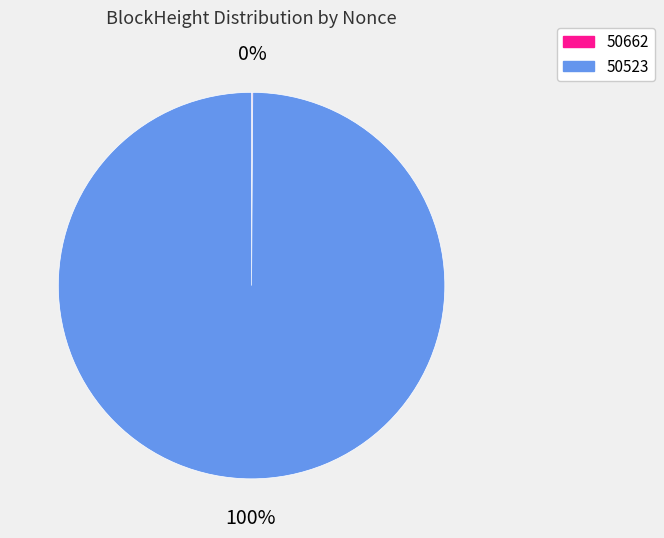

To the nearest percent, what is the difference between the largest and smallest slice percentages?

100%